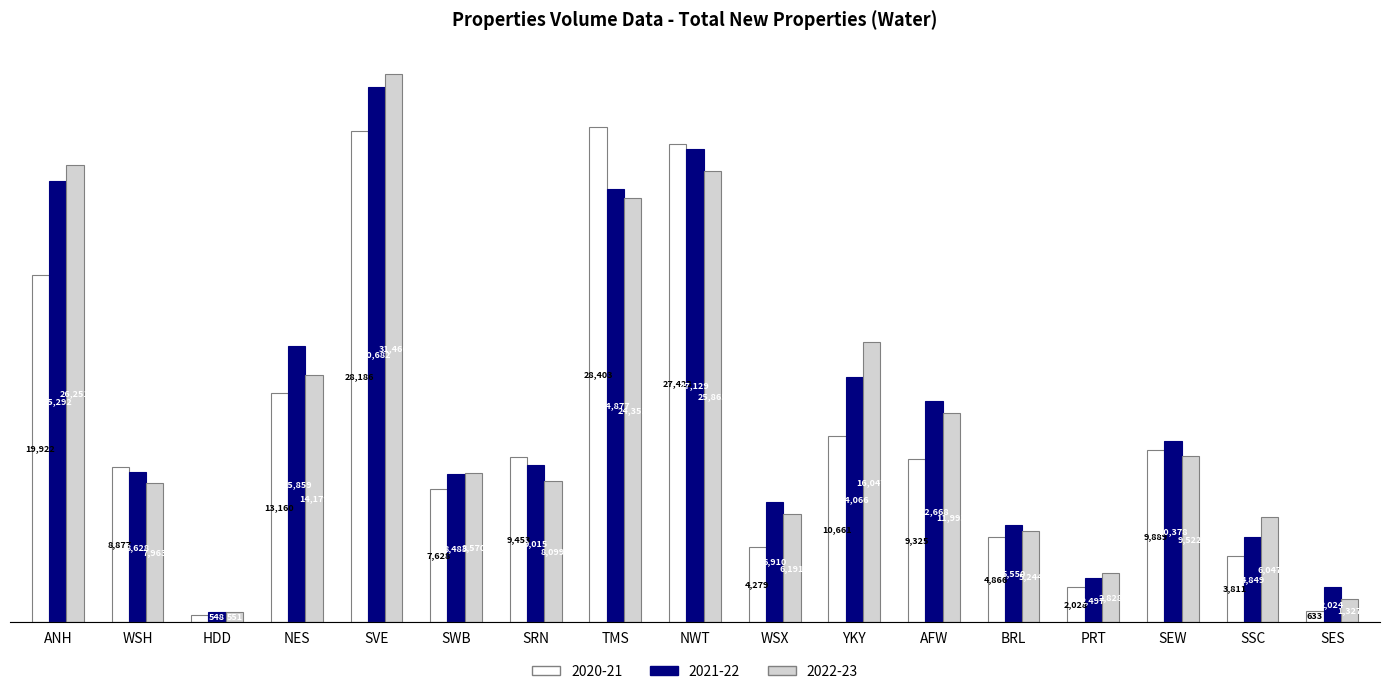

What are all the series names shown in the legend?

2020-21, 2021-22, 2022-23